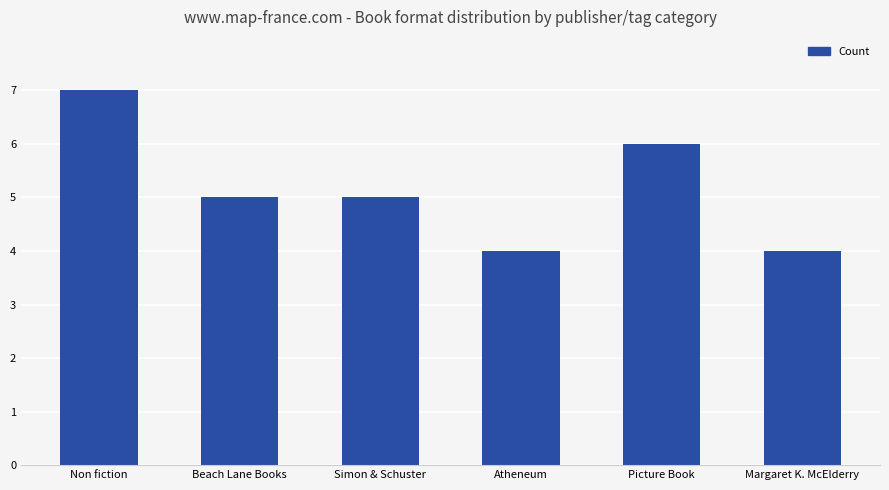

Reading right to left, list all the values displayed in this chart.

Margaret K. McElderry=4	Picture Book=6	Atheneum=4	Simon & Schuster=5	Beach Lane Books=5	Non fiction=7